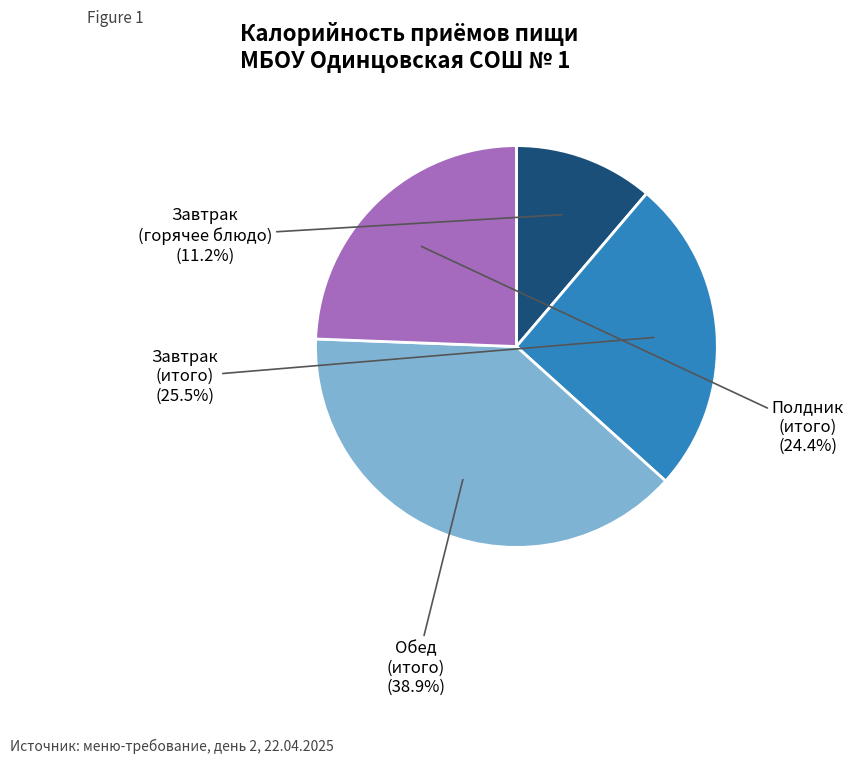

Does any single category account for the majority?

No